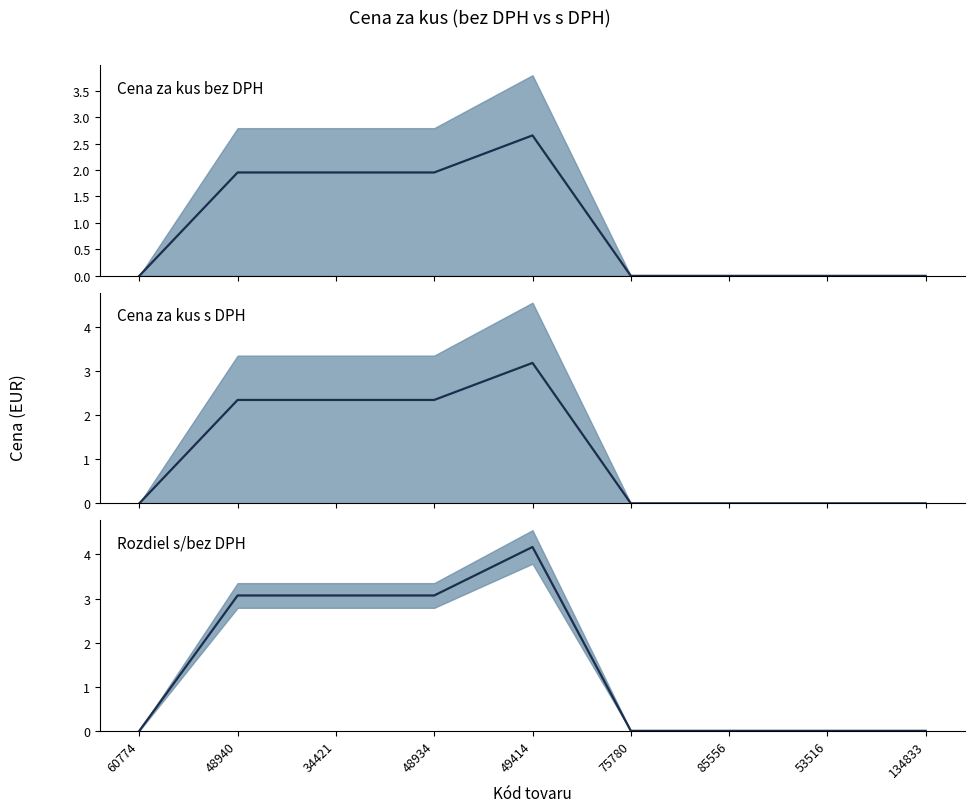

What is the total value across all series at 49414?

10.0